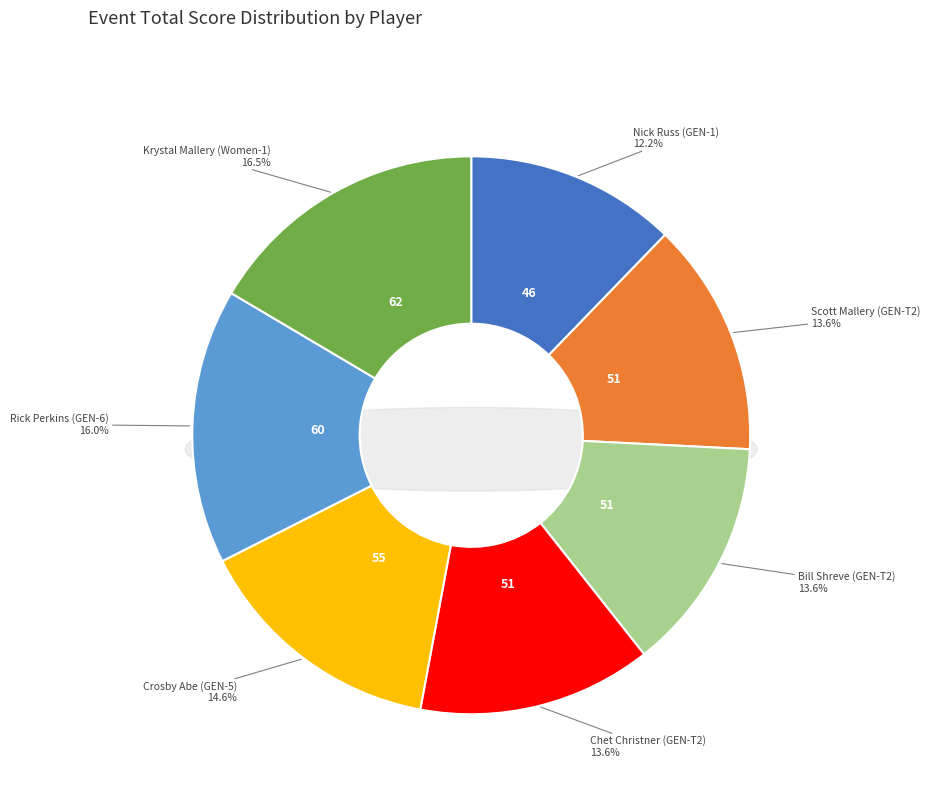

Does any single category account for the majority?

No